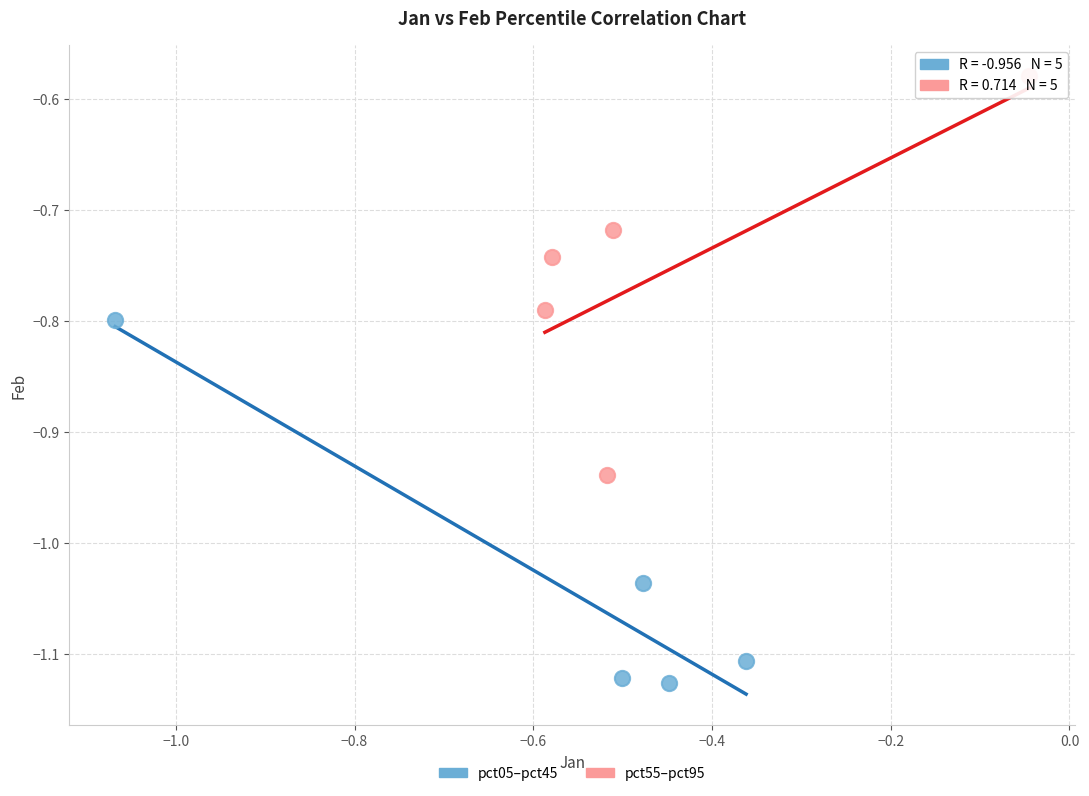

Which series contains the lowest Y value?

pct05–pct45